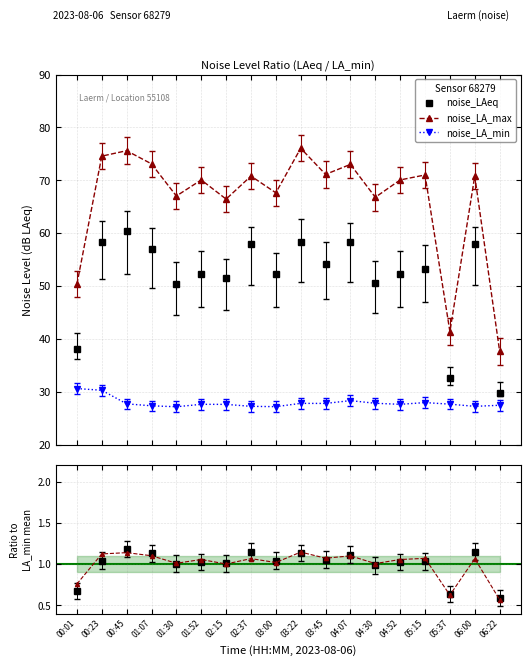

How many interior local valleys does the noise_LA_min series have?

5